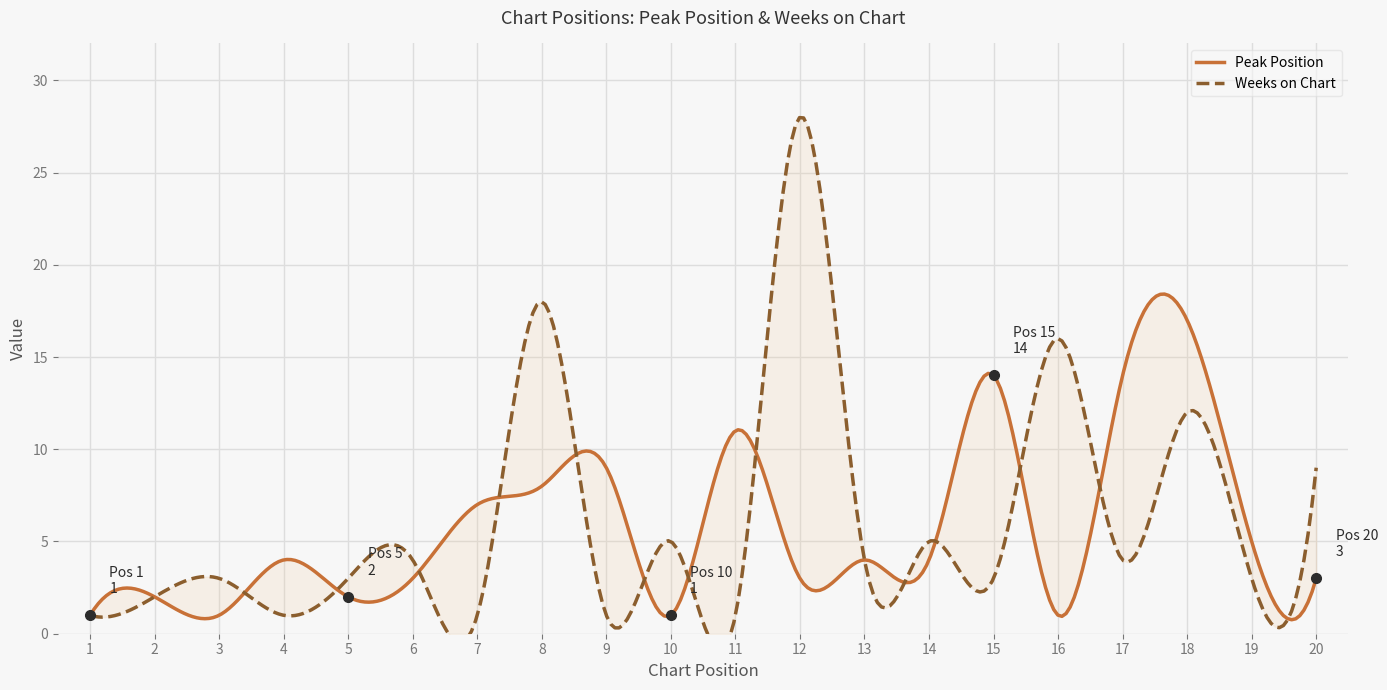

Reading left to right, extract all data points from this chart.

Peak Position: 1=1	2=2	3=1	4=4	5=2	6=3	7=7	8=8	9=9	10=1	11=11	12=3	13=4	14=4	15=14	16=1	17=14	18=17	19=5	20=3
Weeks on Chart: 1=1	2=2	3=3	4=1	5=3	6=4	7=1	8=18	9=1	10=5	11=1	12=28	13=4	14=5	15=3	16=16	17=4	18=12	19=3	20=9